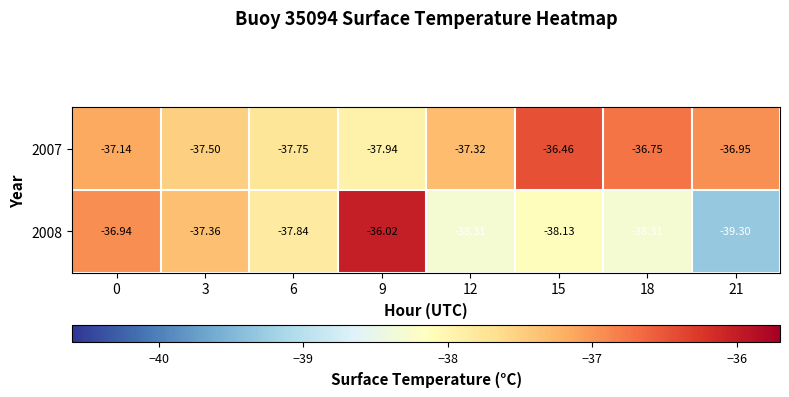

Count the number of data series in this chart.

2